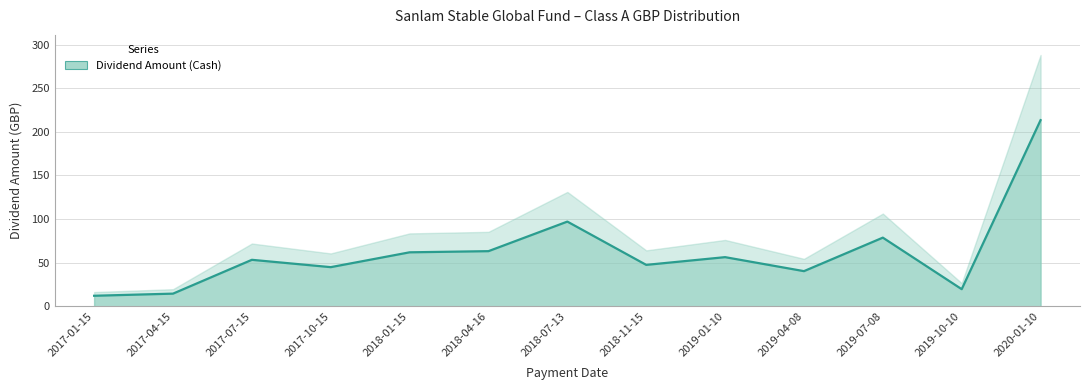

What is the approximate value at 2017-07-15?

53.3